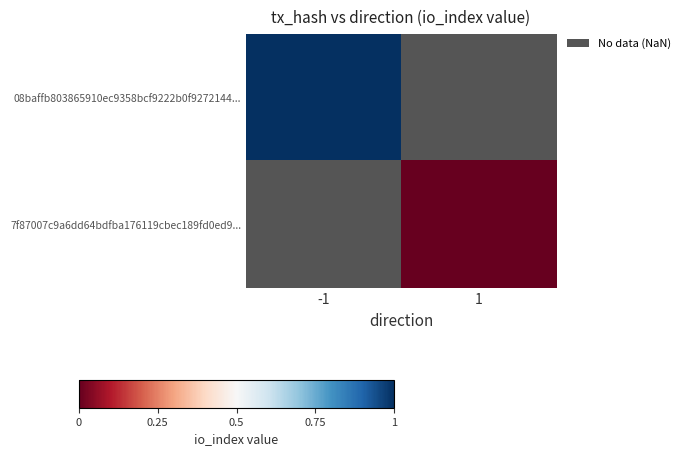

Count the number of categories in the chart.

2